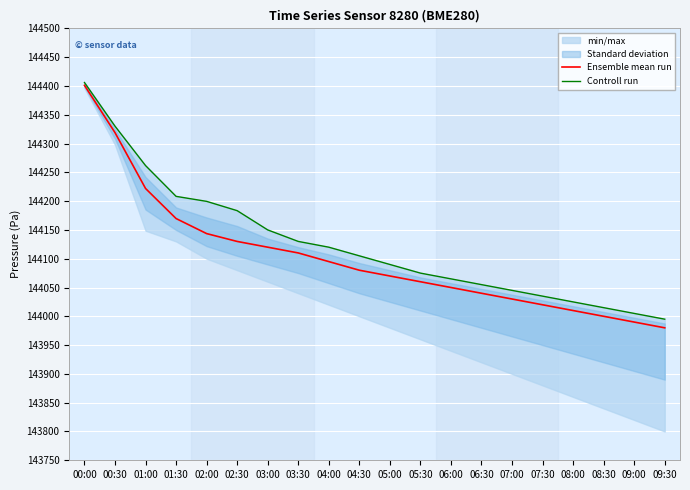

Rank the categories by Ensemble mean run value from highest to lowest.

00:00, 00:30, 01:00, 01:30, 02:00, 02:30, 03:00, 03:30, 04:00, 04:30, 05:00, 05:30, 06:00, 06:30, 07:00, 07:30, 08:00, 08:30, 09:00, 09:30